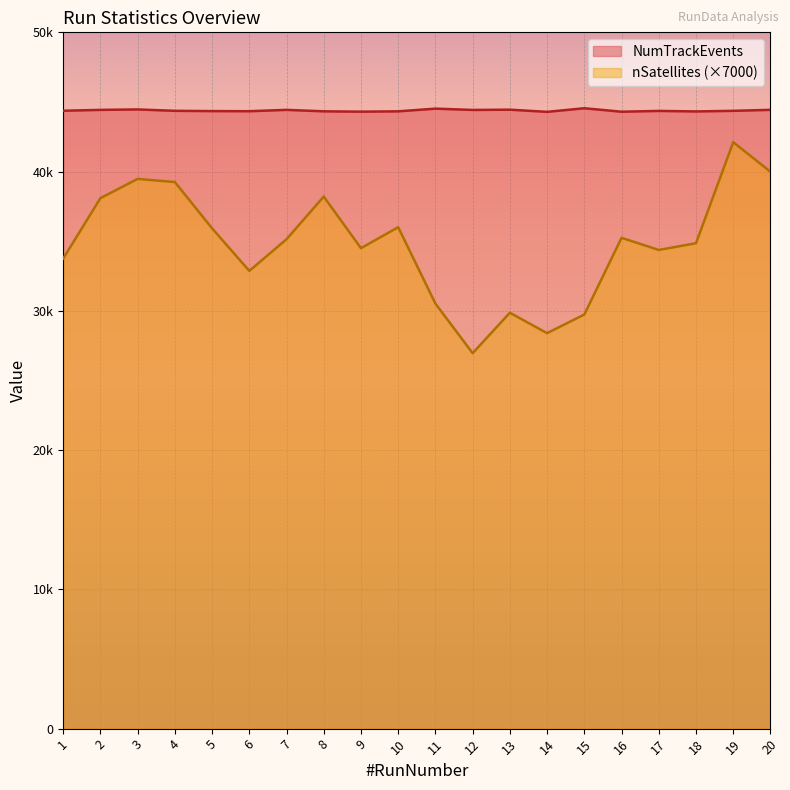

At which label does nSatellites first exceed 35142?

2